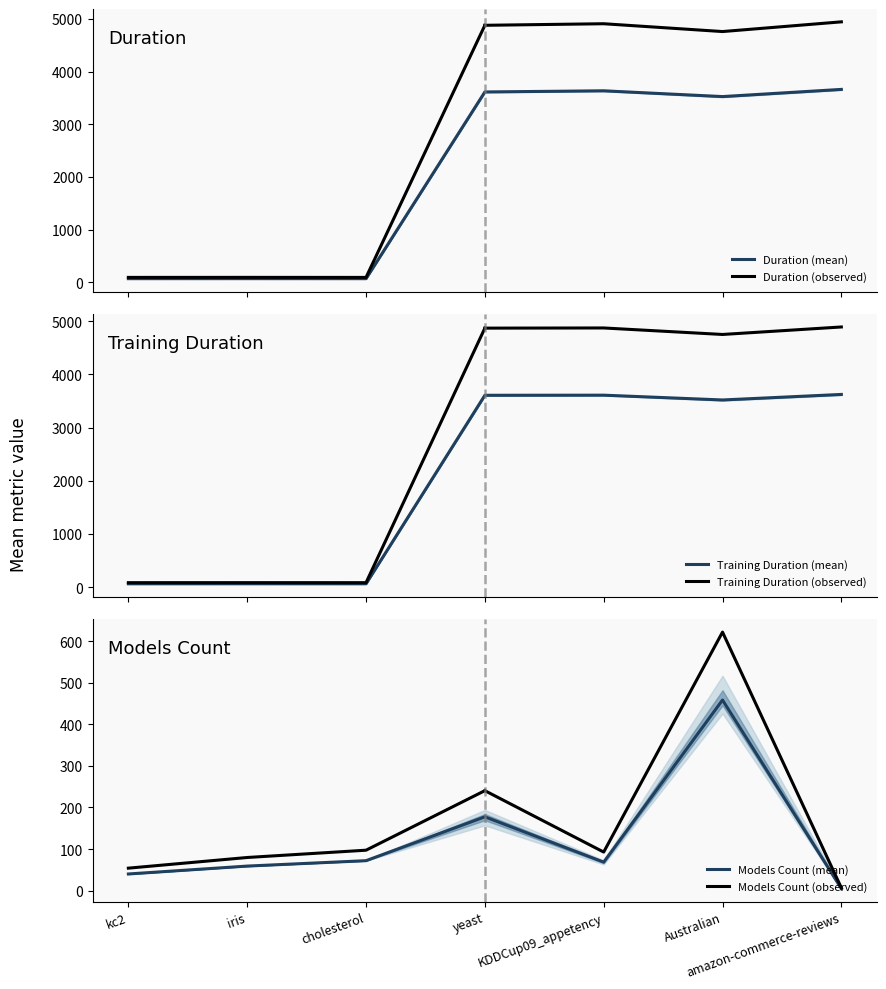

How many interior local valleys does the models_count series have?

1